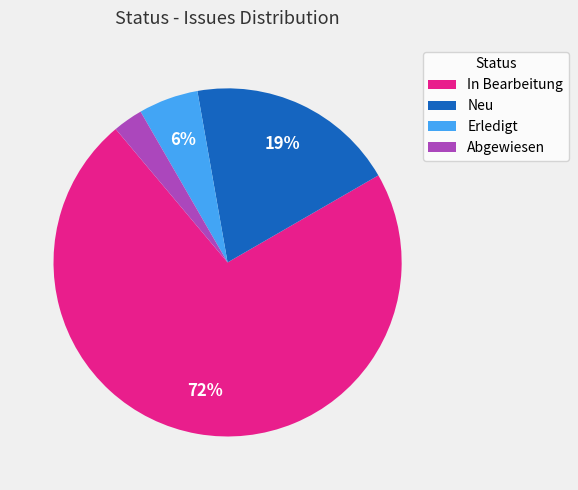

To the nearest percent, what is the combined percentage of Erledigt and In Bearbeitung?

78%